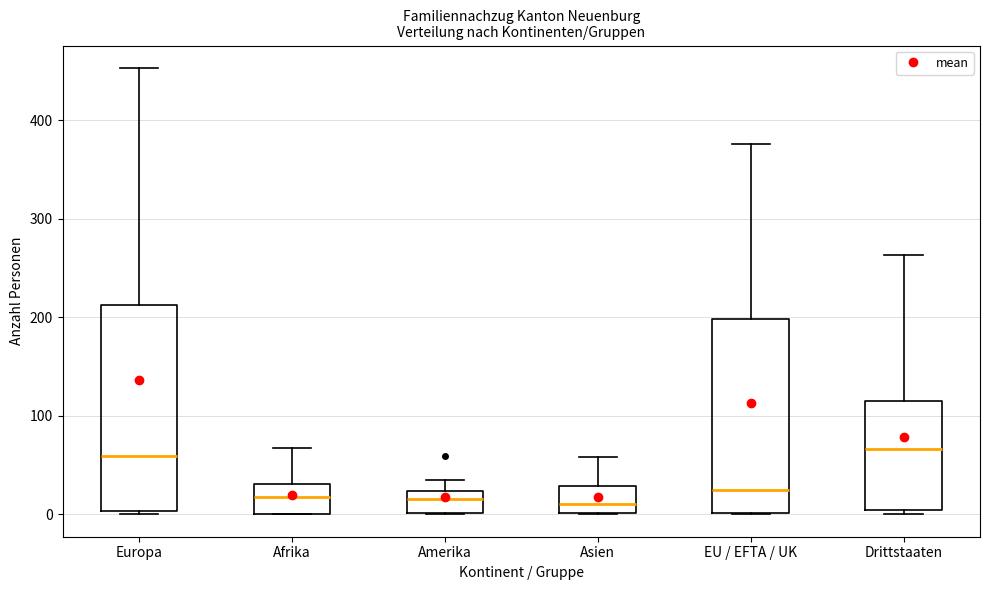

Comparing the boxes themselves (not the whiskers), which one is the tallest?

Europa